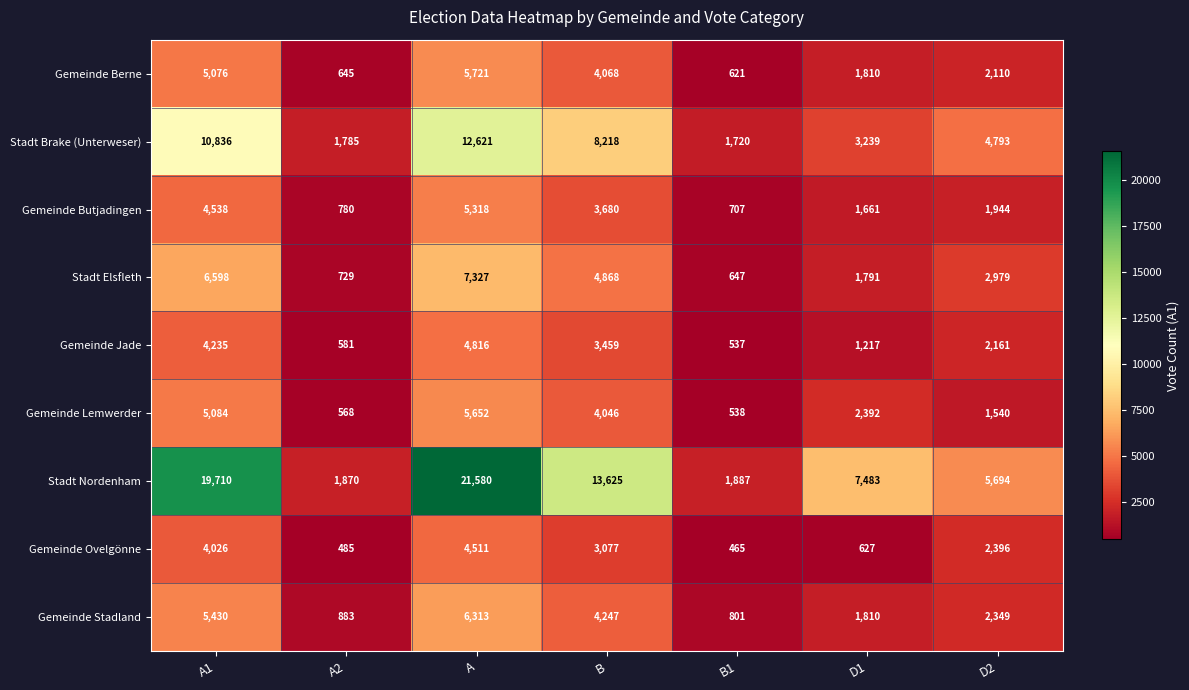

The value of Gemeinde Ovelgönne at B is 4387. True or false?

False